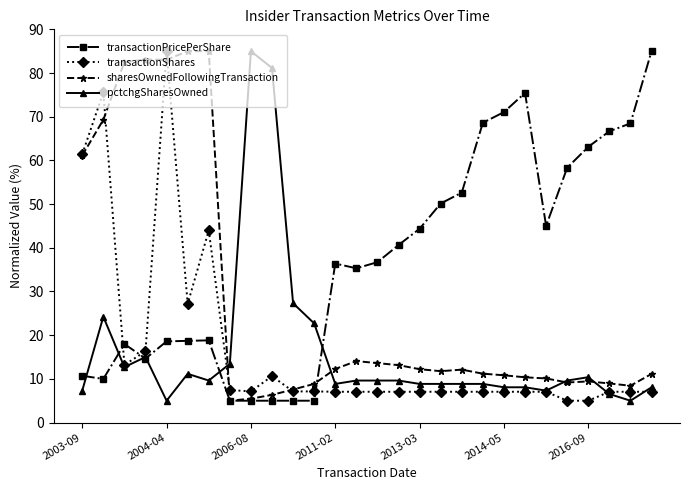

What is the value of the transactionPricePerShare point at the 4th from the left?

14.6